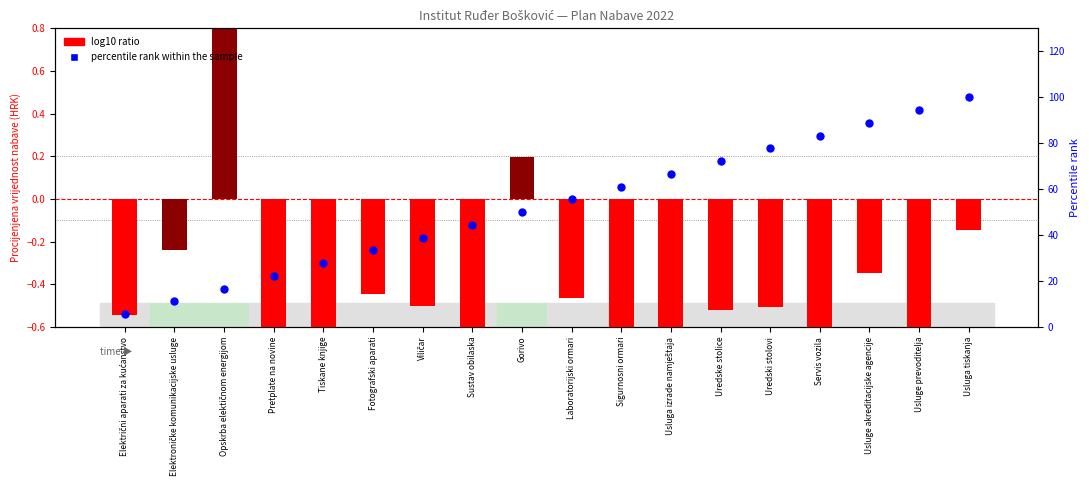

Which series has the largest Y range (max minus min)?

percentile rank within the sample